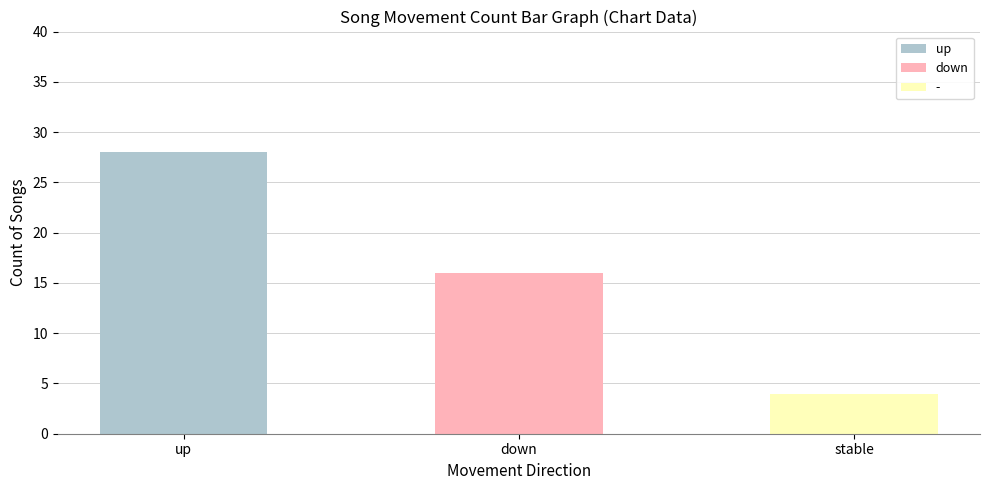

What is the sum of the values at down and up?

44